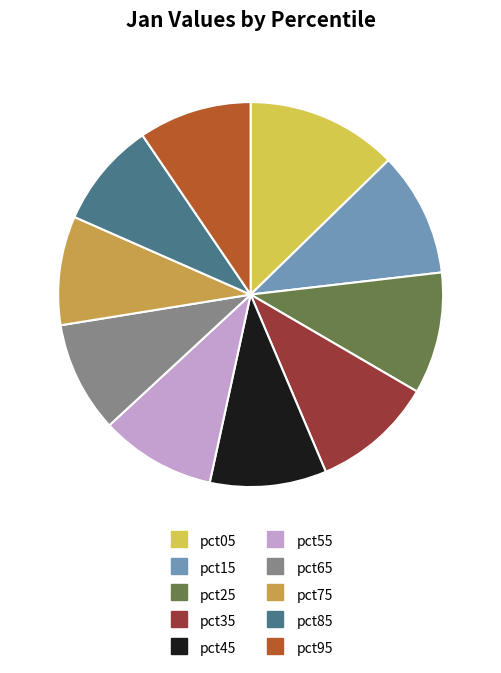

How many segments does this pie chart have?

10